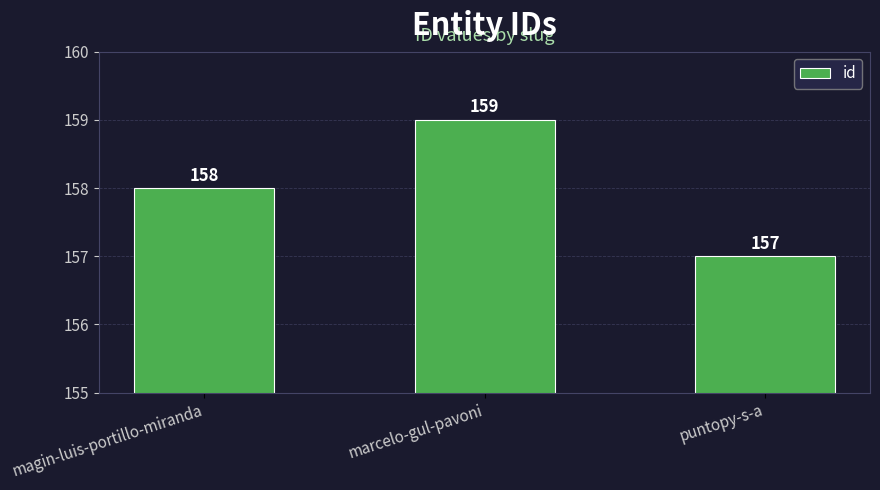

Approximately how many times larger is the value at puntopy-s-a compared to magin-luis-portillo-miranda?

1.0